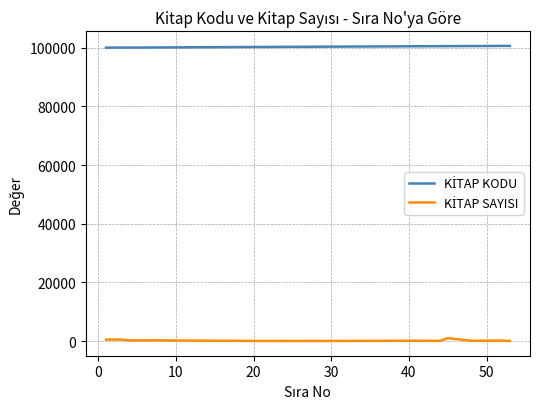

What is the minimum value shown in the chart?

20